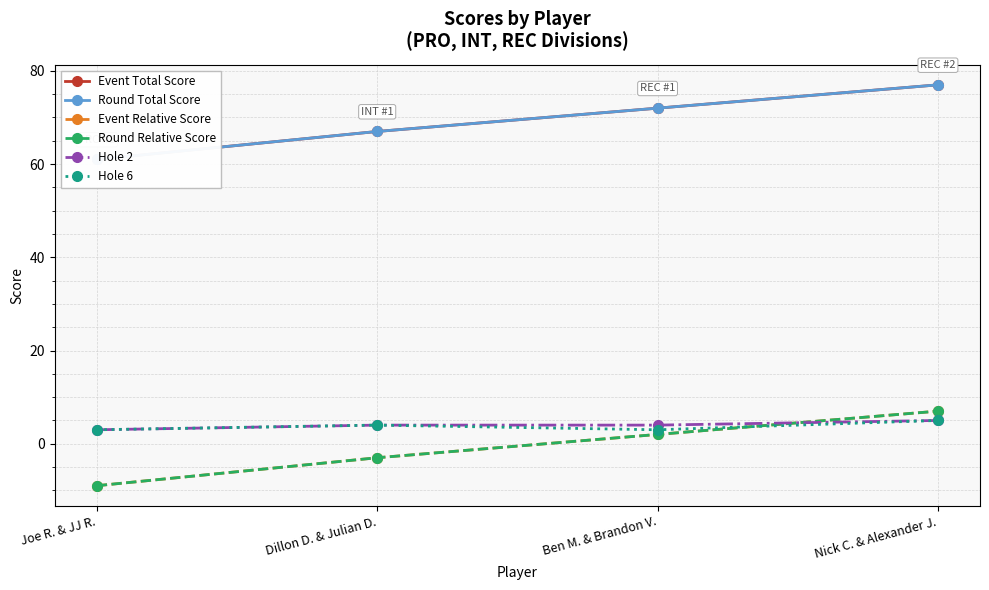

True or false: Hole 2 and Hole 6 intersect in this chart.

False